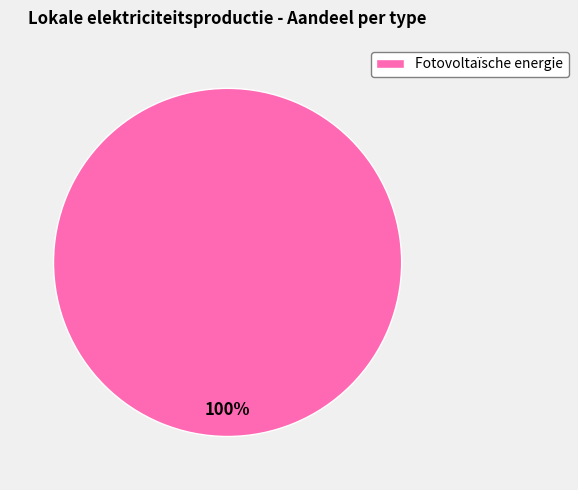

Count the number of slices in the pie.

1